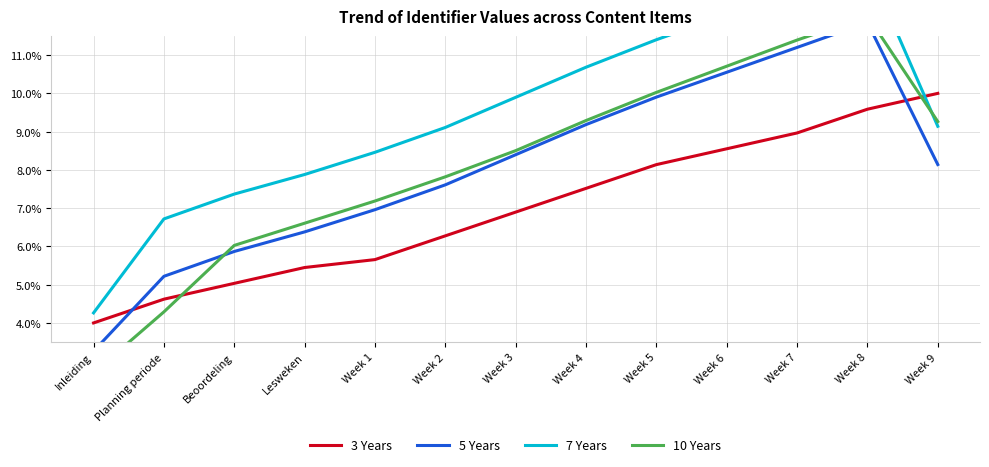

What are all the series names shown in the legend?

3 Years, 5 Years, 7 Years, 10 Years